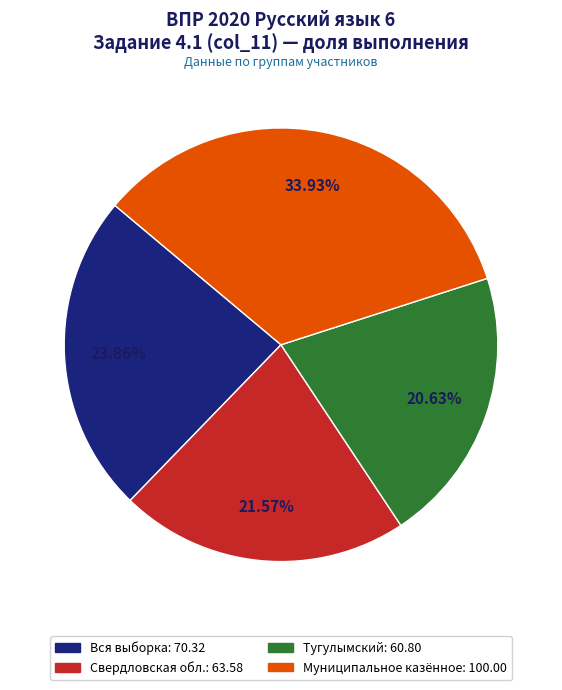

To the nearest percent, what is the difference between the Тугулымский and Вся выборка slice percentages?

3%